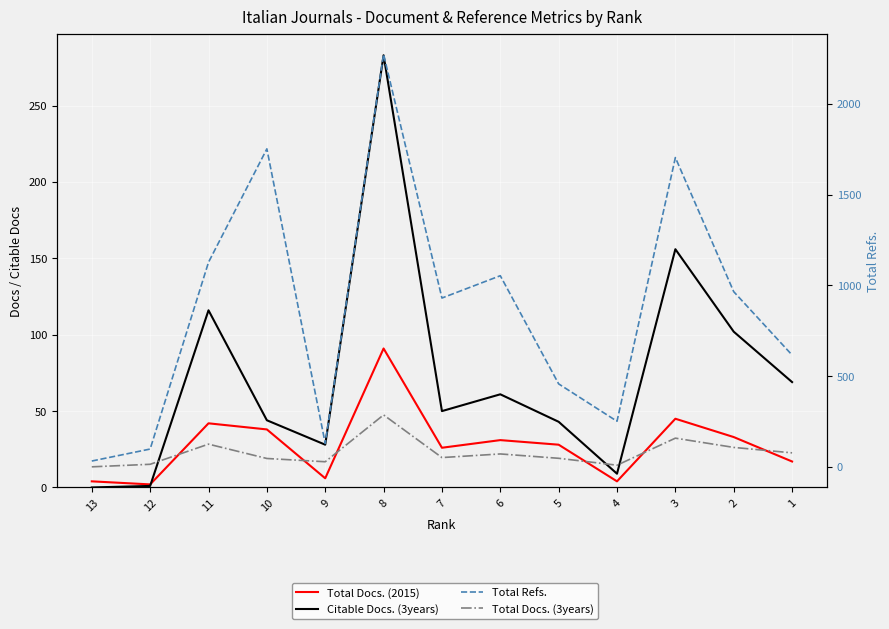

At how many categories does at least one series exceed 490?

8